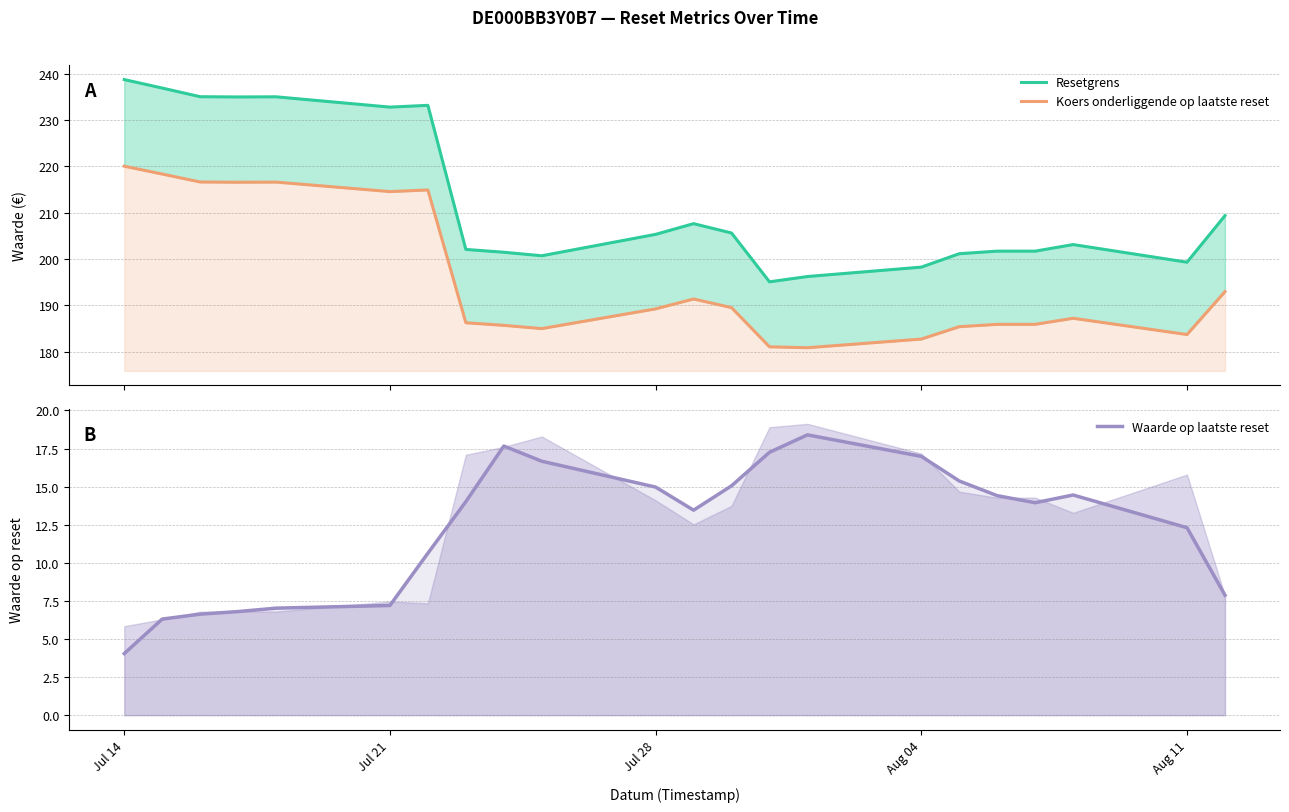

True or false: Waarde op laatste reset and Koers onderliggende op laatste reset intersect in this chart.

False